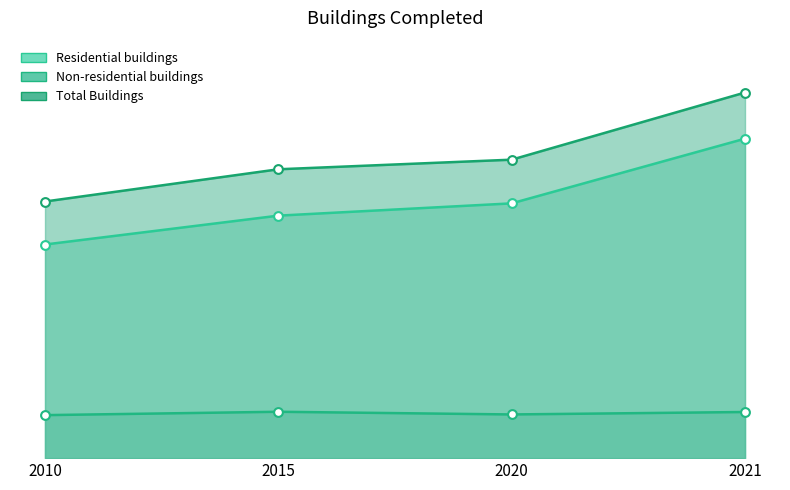

At how many categories does at least one series exceed 4823?

4